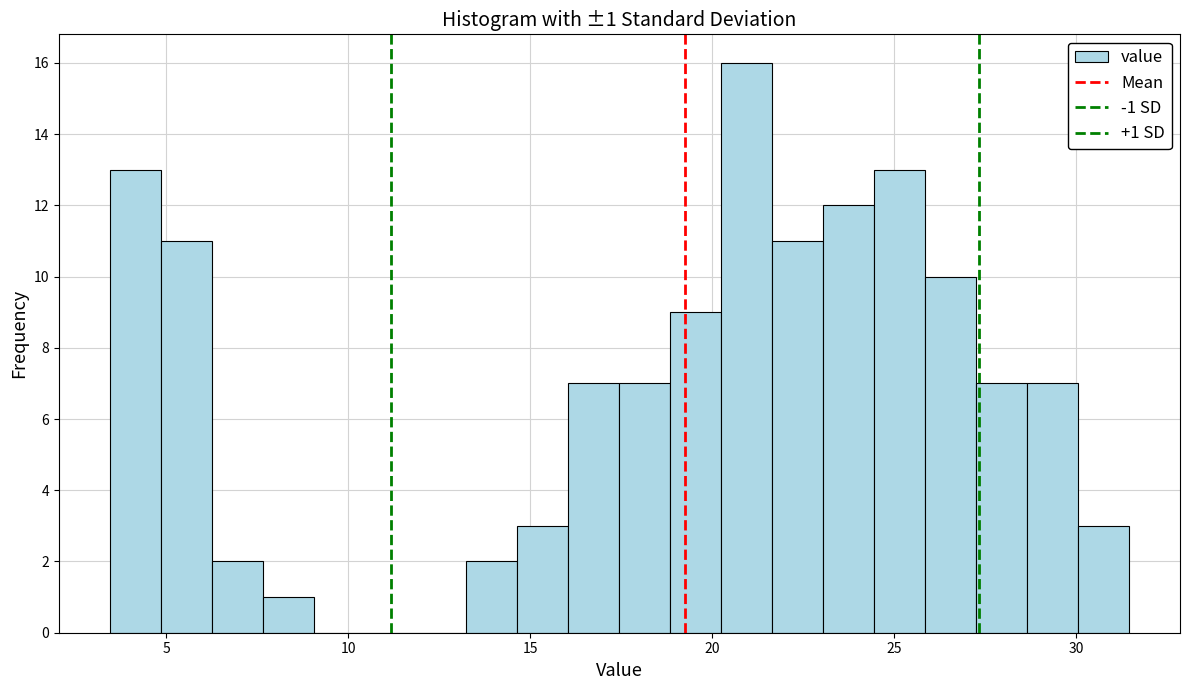

Read against the x-axis, roughly where is the centre of the tallest bar?

21.0